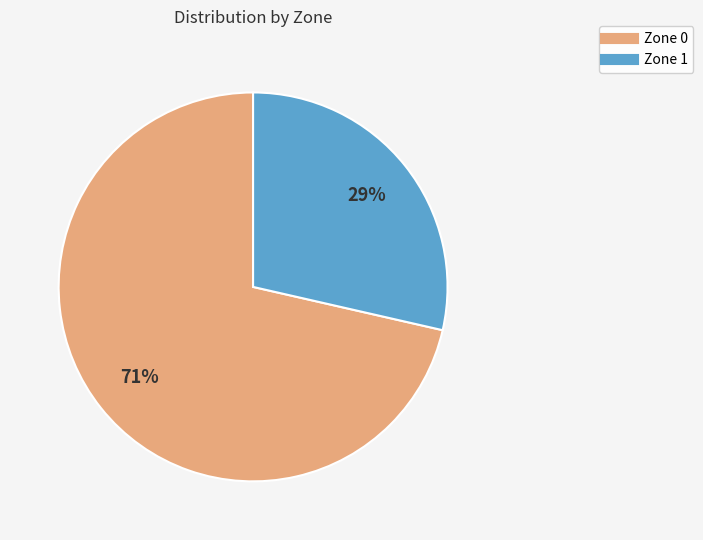

True or false: Zone 1 accounts for 38% of the total.

False